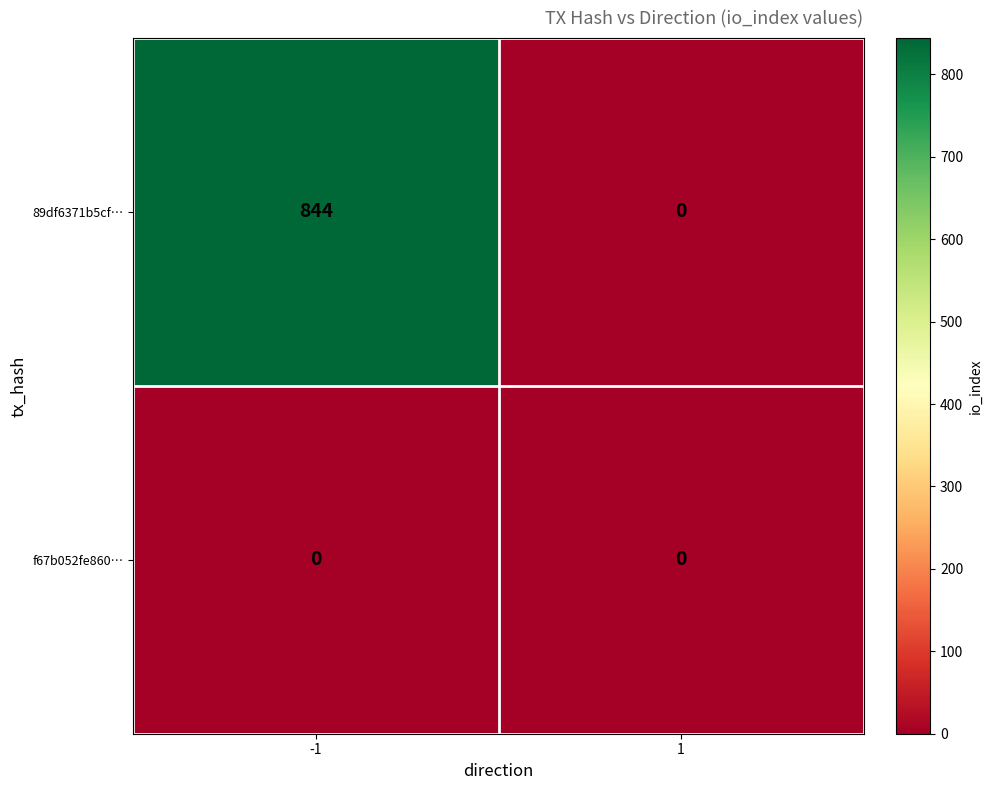

Reading left to right, what are all the values shown in this chart?

89df6371b5cf…: -1=844	1=0
f67b052fe860…: -1=0	1=0